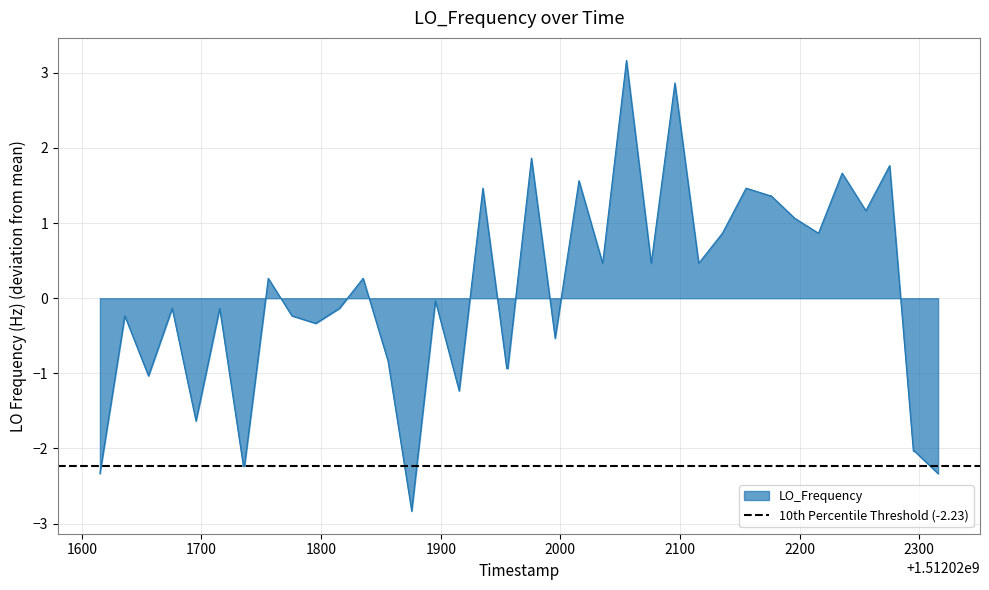

What is the smallest value displayed?

-2.8